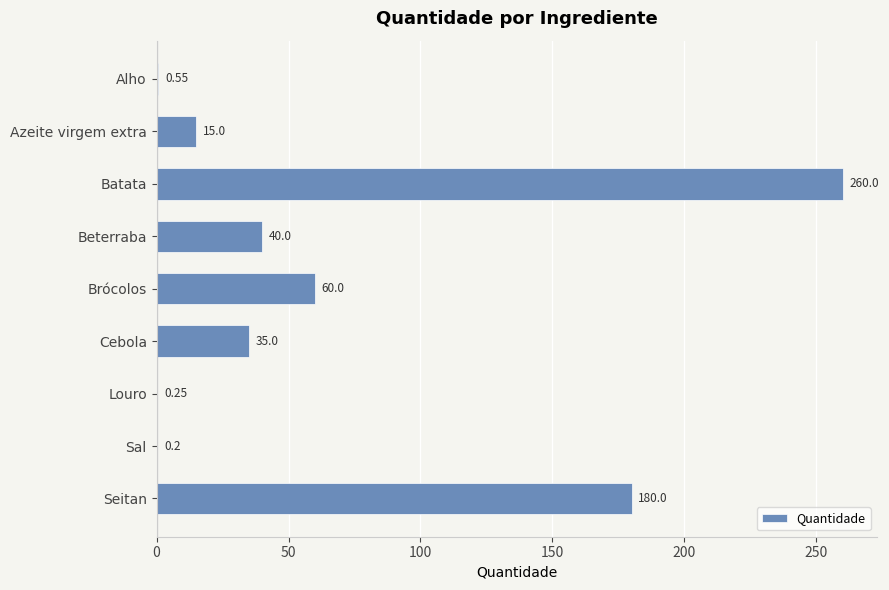

What is the sum of all values?

591.0